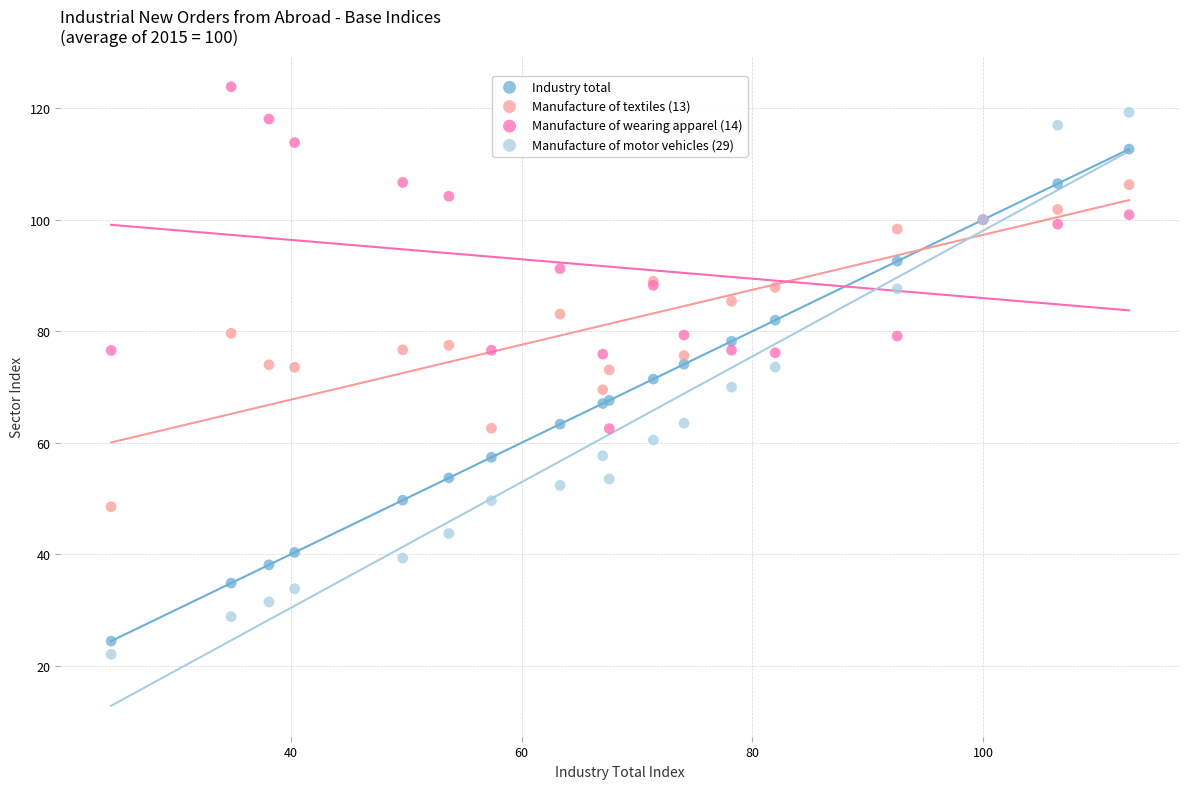

What is the X range (max minus min) for the scatter plot?

88.2